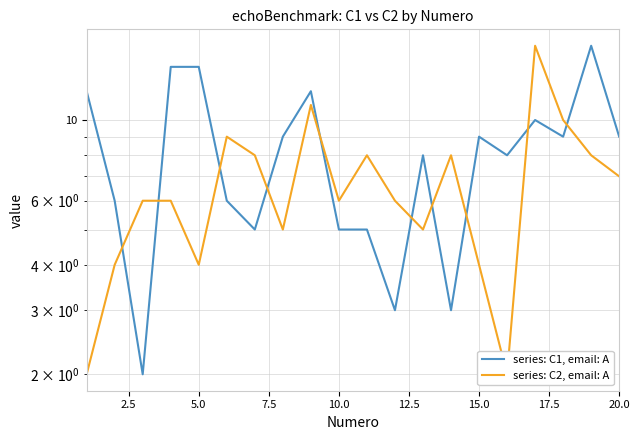

At how many categories does at least one series exceed 11?

6